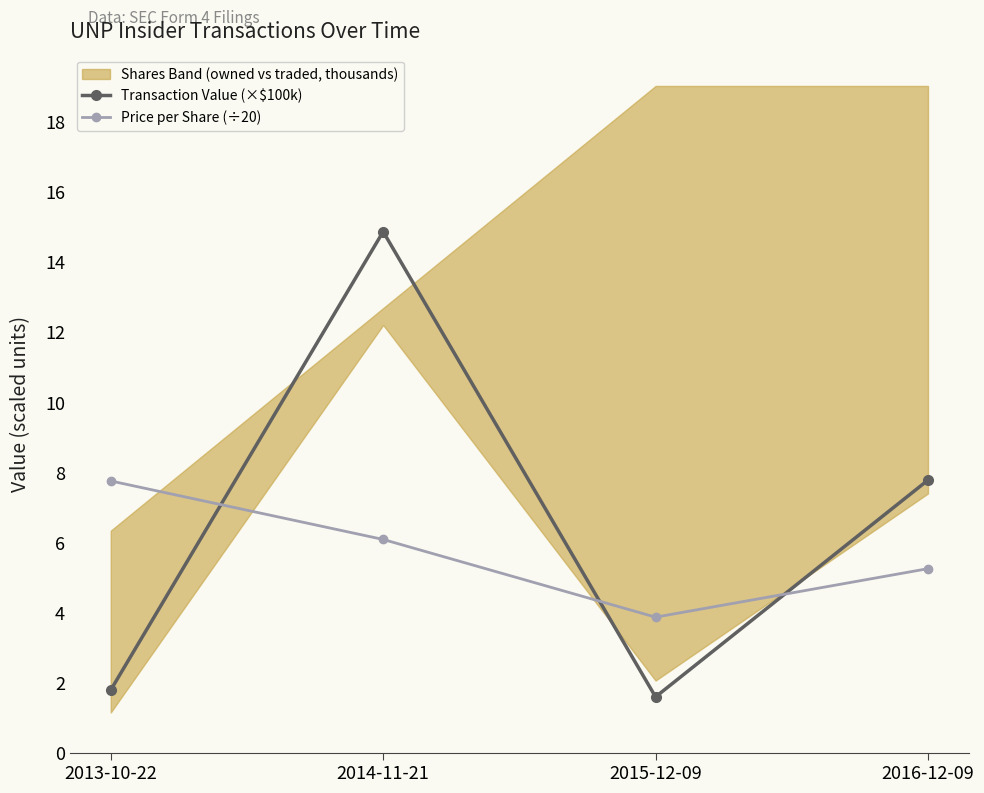

Which category has the lowest value across all series?

2015-12-09